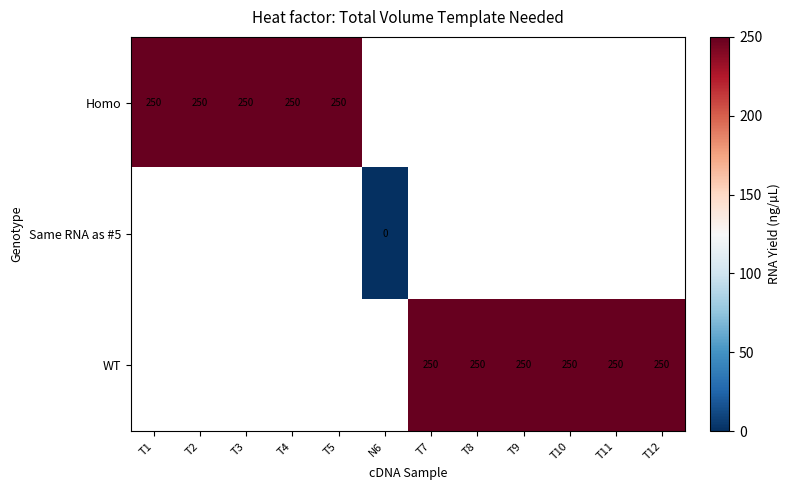

The value of WT at T9 is 250. True or false?

True